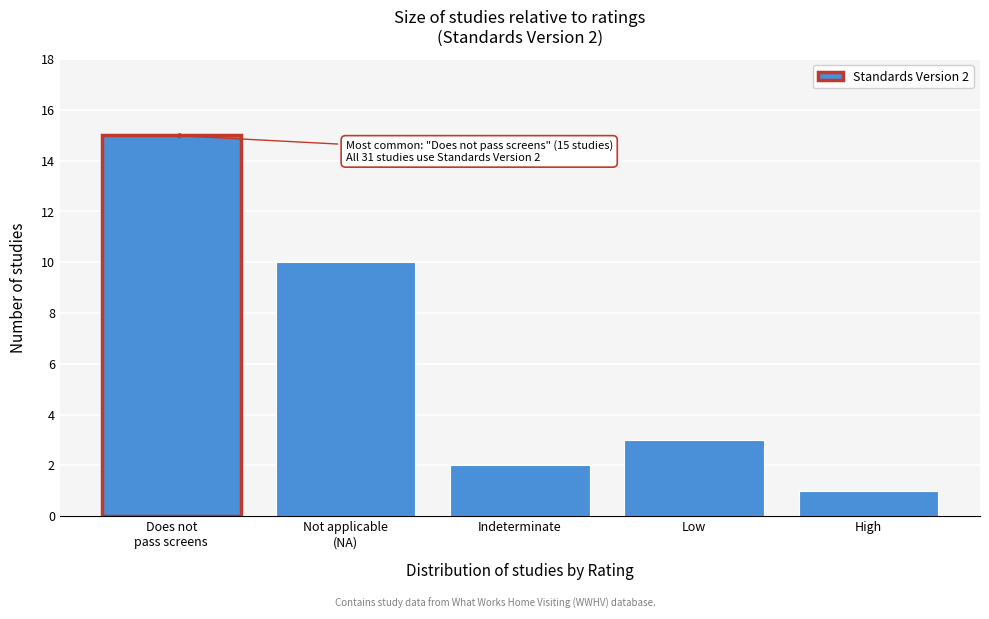

Reading right to left, transcribe all the data shown in this chart.

1	3	2	10	15